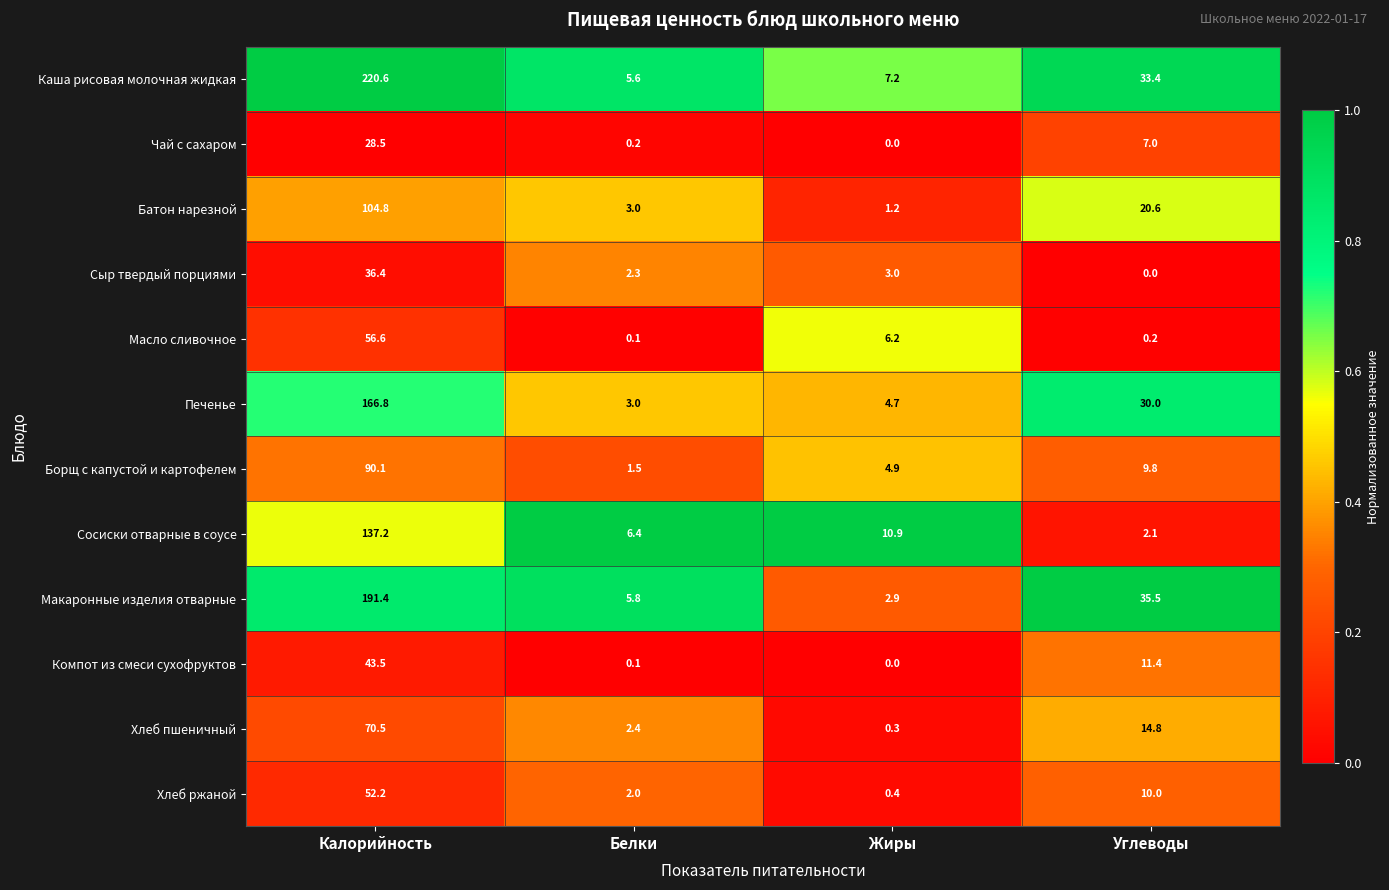

How many data points does each series have?

4